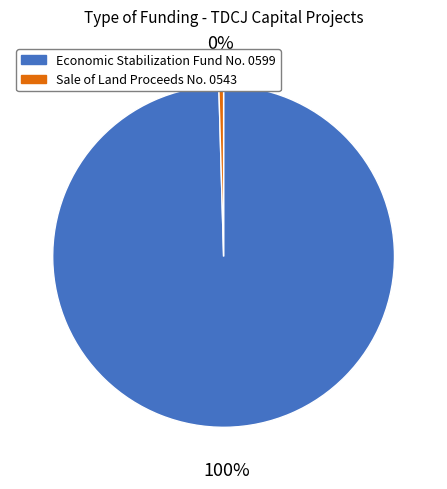

Does any single category account for the majority?

Yes